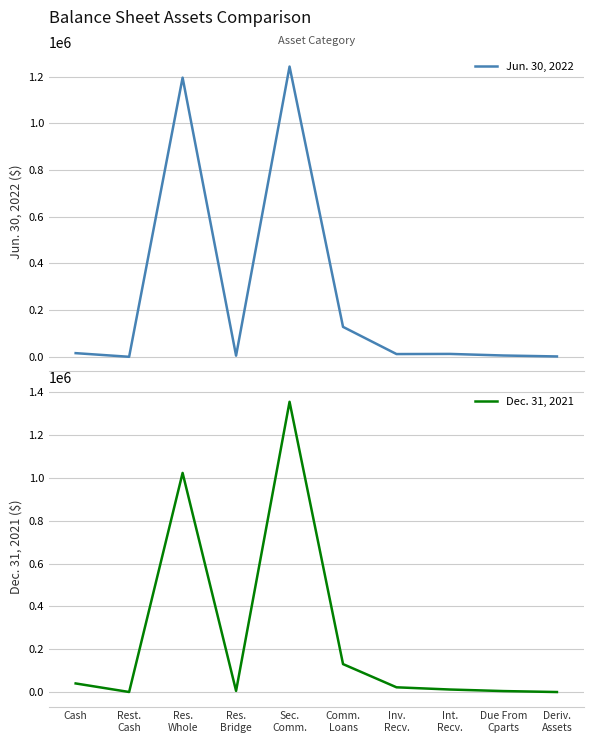

How many interior local valleys does the Jun. 30, 2022 series have?

3